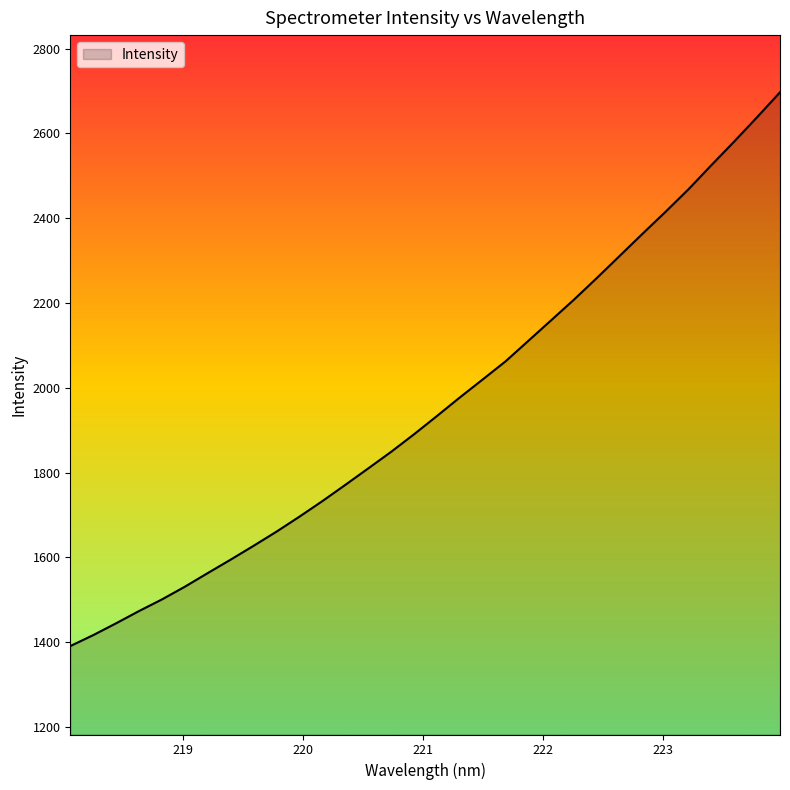

How many lines are shown in the chart?

1